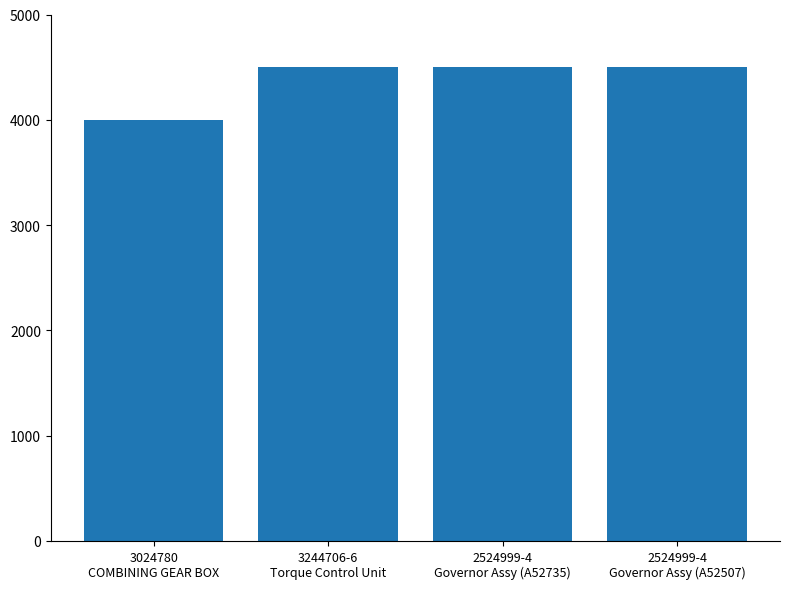

What is the value of the 2nd bar from the left?

4500